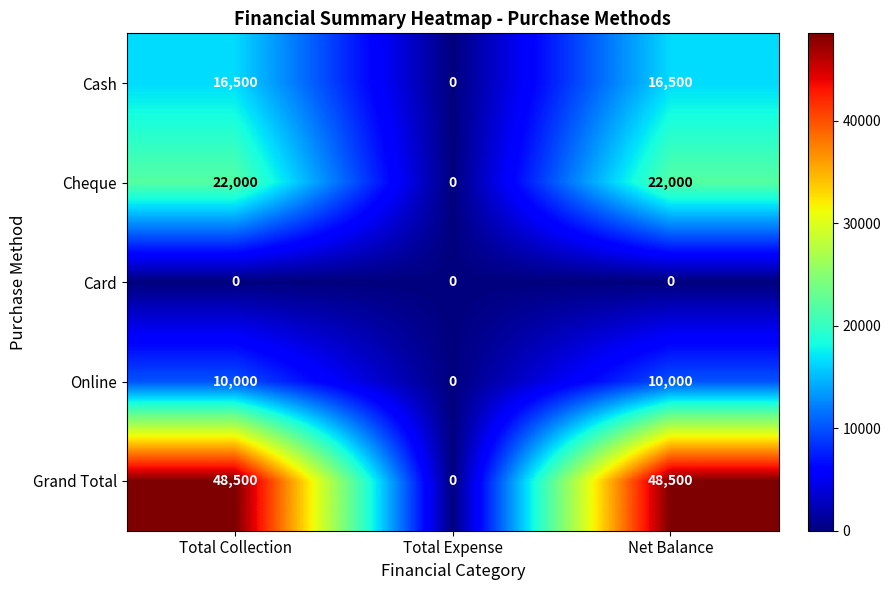

What is the maximum value for Cheque?

22000